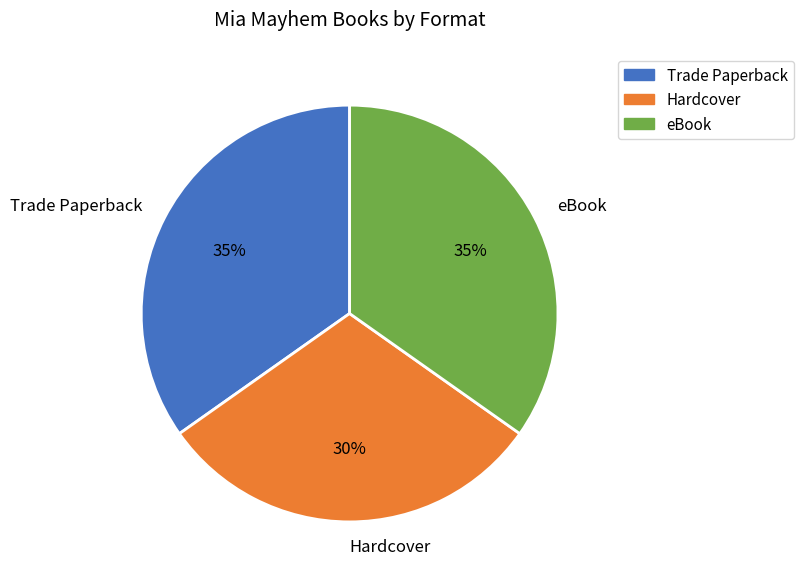

Is Trade Paperback the majority of the pie?

No